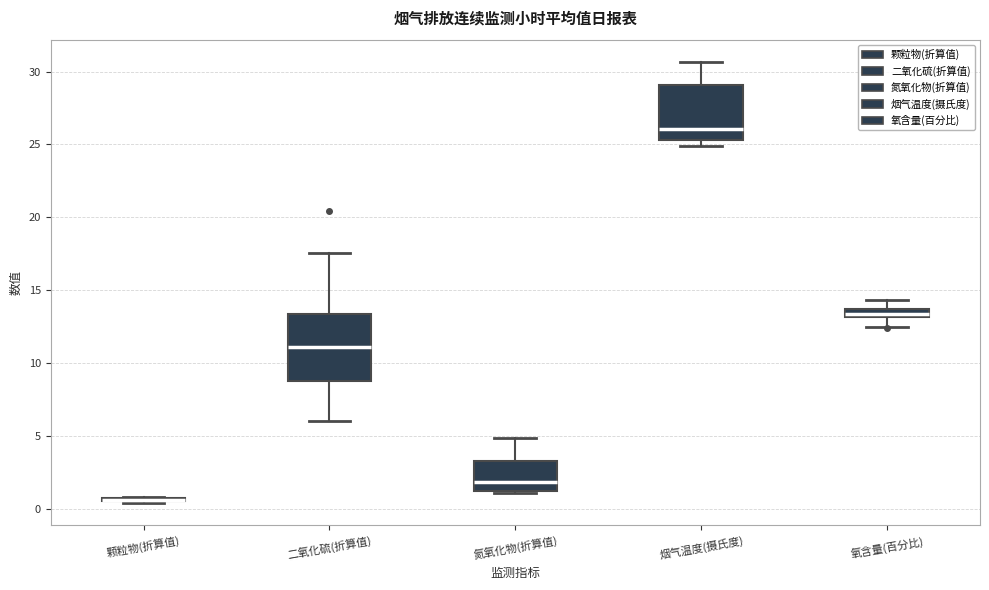

Where is the upper edge of the box for 氧含量(百分比) on the y-axis? The values are not printed on the chart, so give them approximately, as read against the axis.

13.5